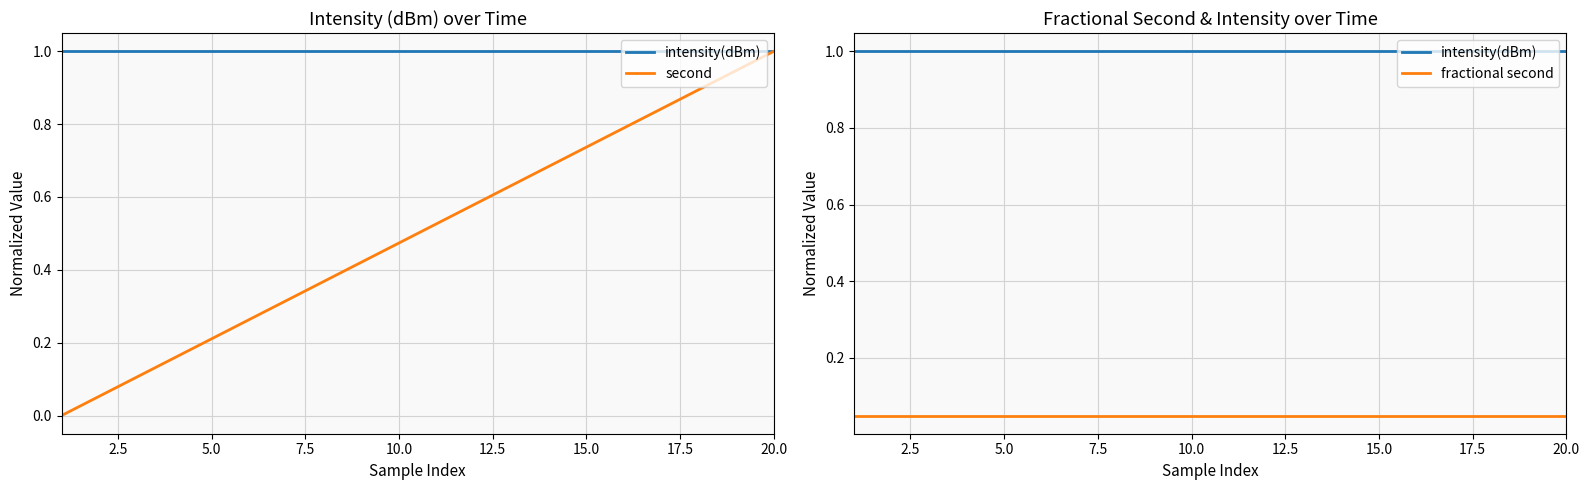

What is the sum of all fractional second values?

1.0